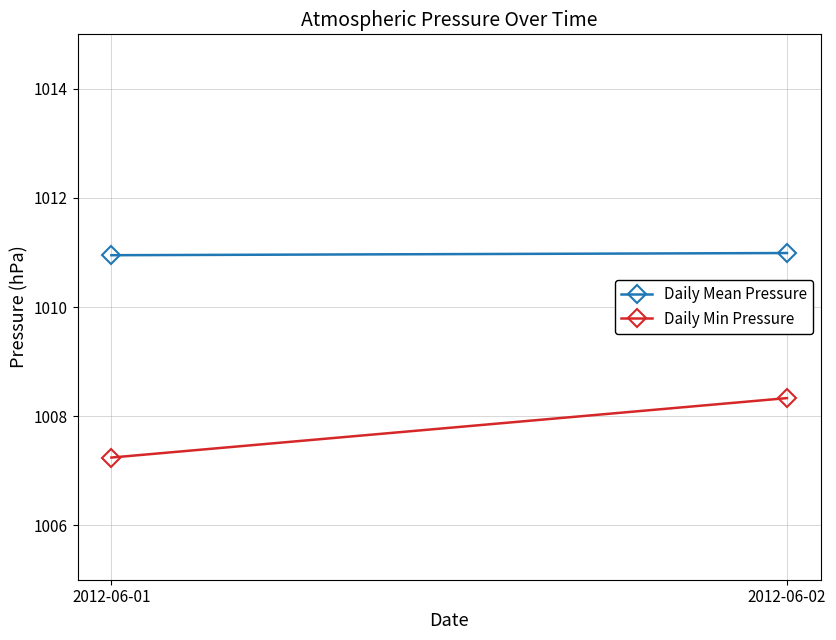

Reading left to right, extract all data points from this chart.

Daily Mean Pressure: 2012-06-01=1011.0	2012-06-02=1011.0
Daily Min Pressure: 2012-06-01=1007.2	2012-06-02=1008.3